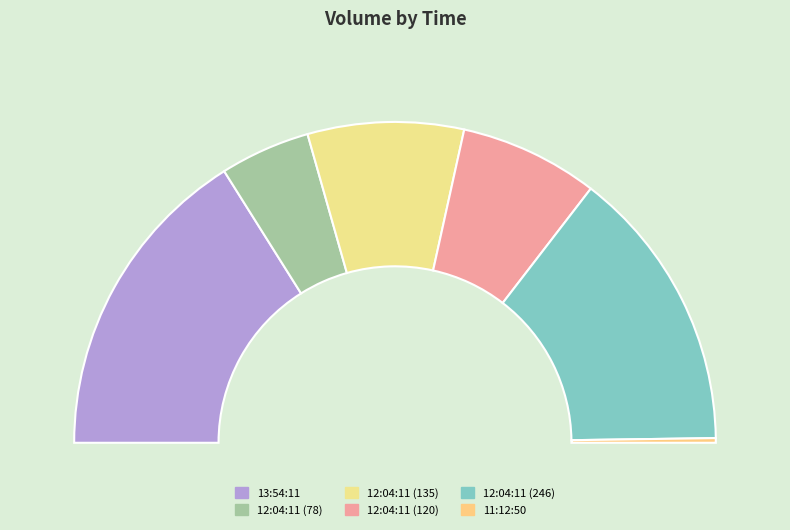

Between 12:04:11 (78) and 12:04:11 (120), which is larger?

12:04:11 (120)